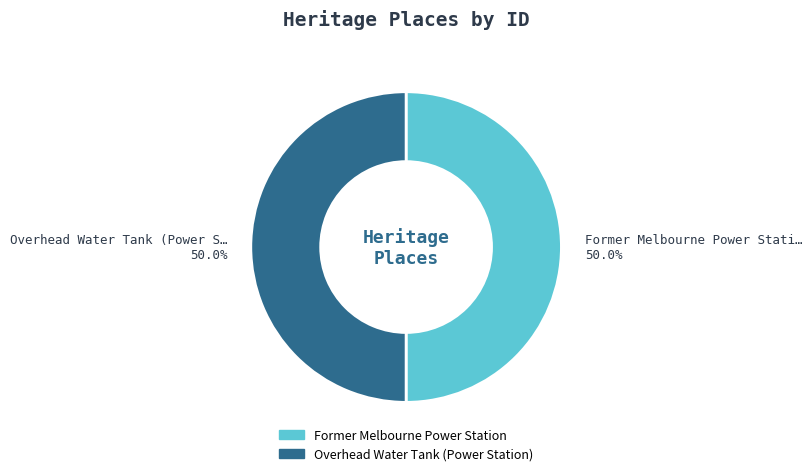

The Former Melbourne Power Station slice represents 50% of the pie. True or false?

True